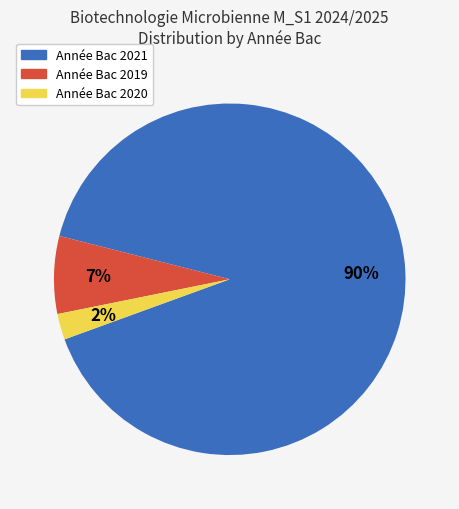

Does any single category account for the majority?

Yes